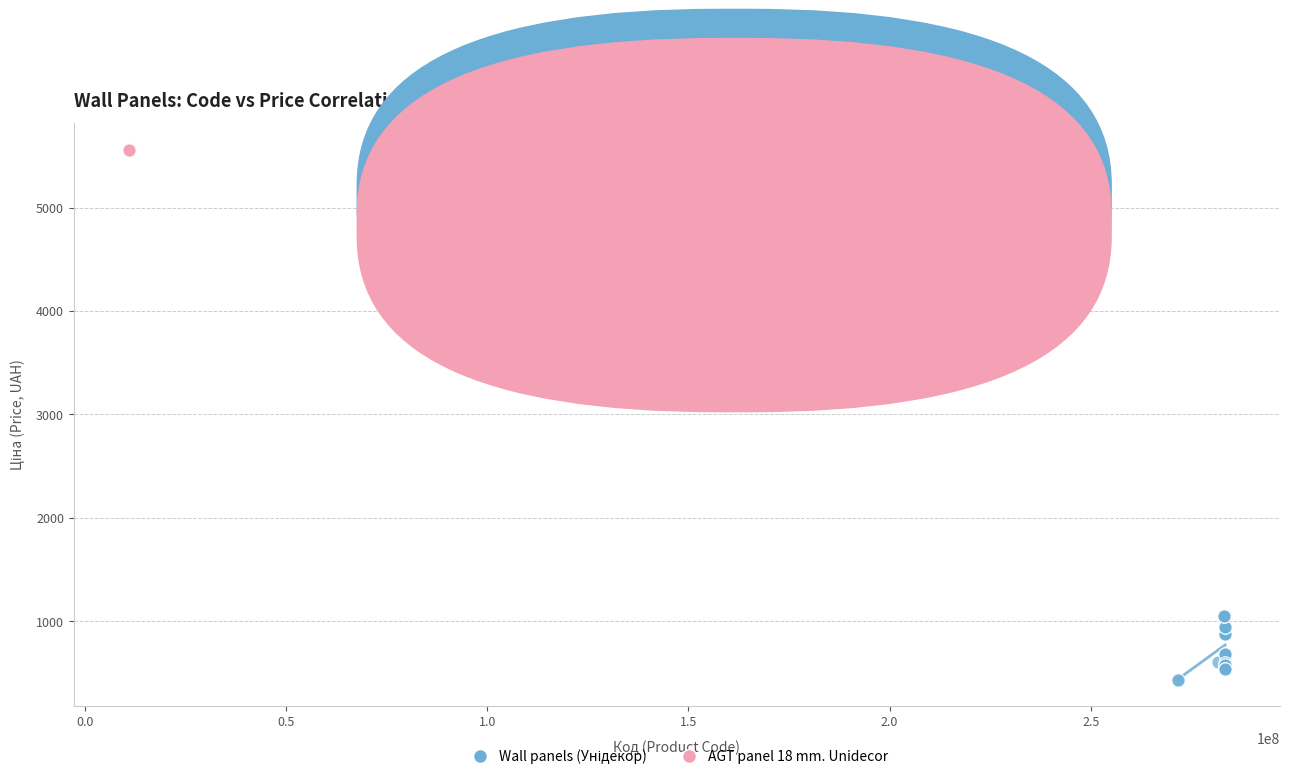

Which series reaches the maximum Y coordinate?

AGT panel 18 mm. Unidecor